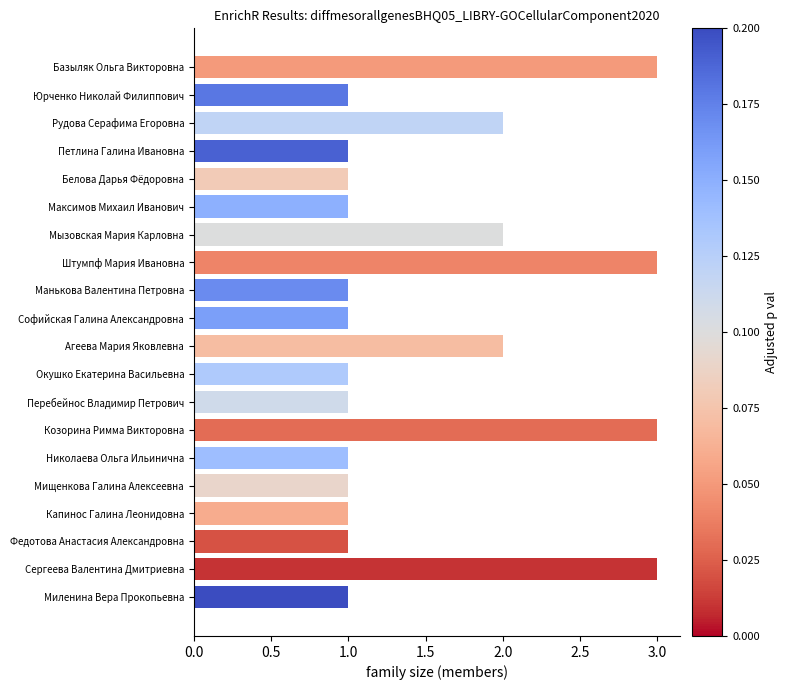

What is the sum of all values?

31